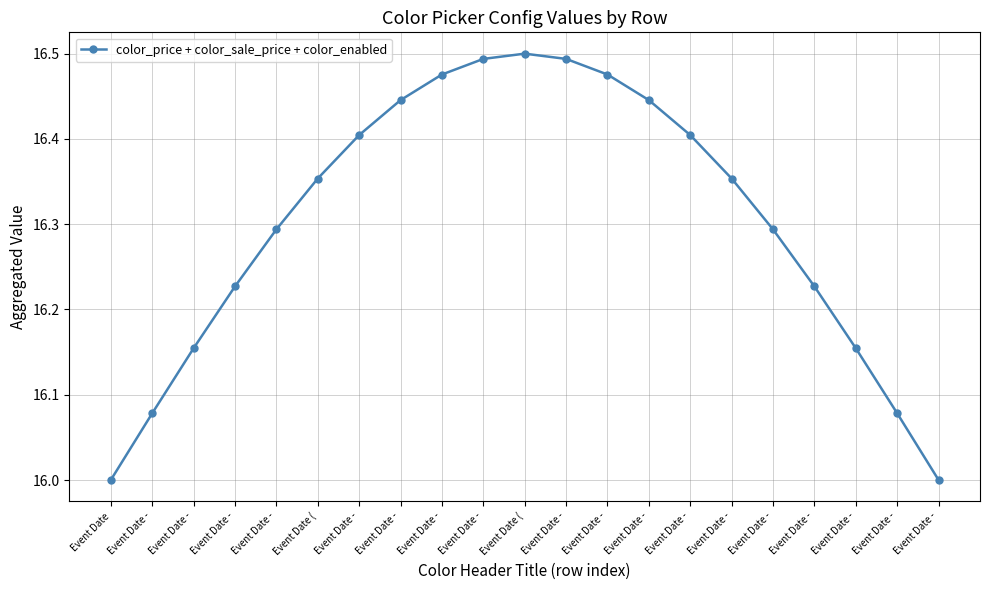

True or false: the data shows 16.3 at Event Date -.

True